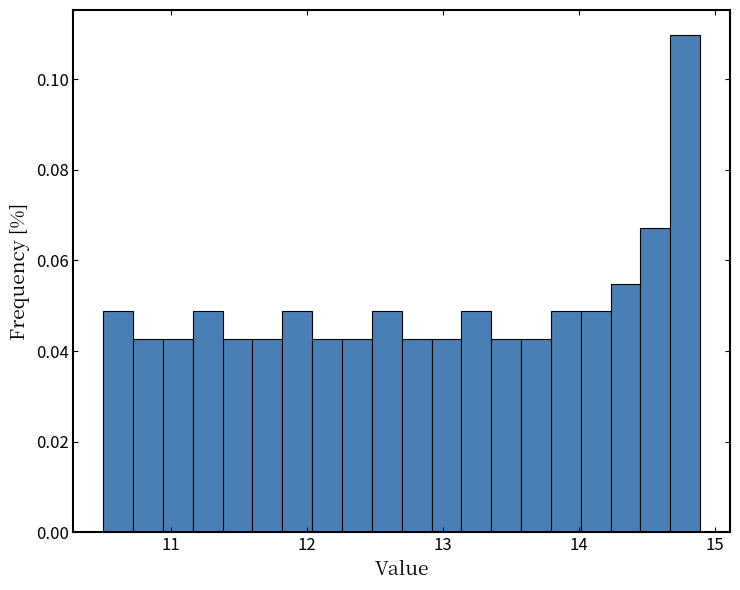

Around what value on the x-axis is the tallest bar? Give the approximate position of its centre, as read against the axis.

14.8